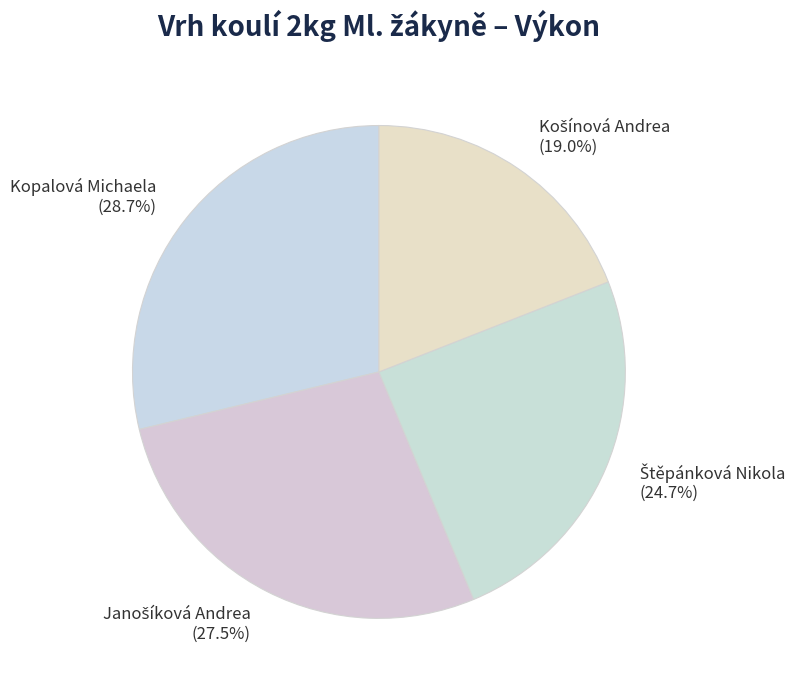

Does Kopalová Michaela (28.7%) account for over 50% of the chart?

No